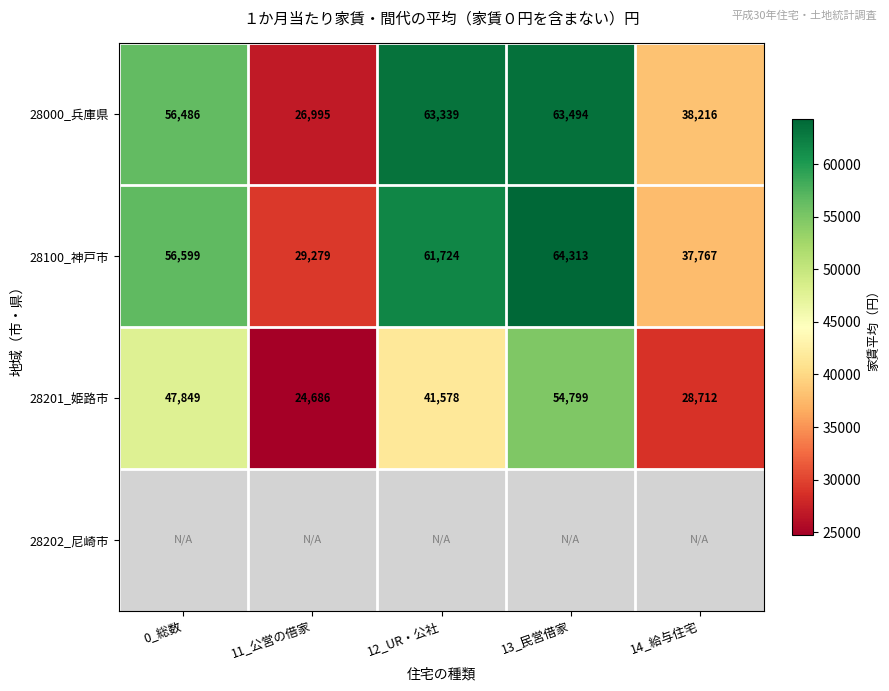

Which has a higher value, 13_民営借家 or 14_給与住宅?

13_民営借家